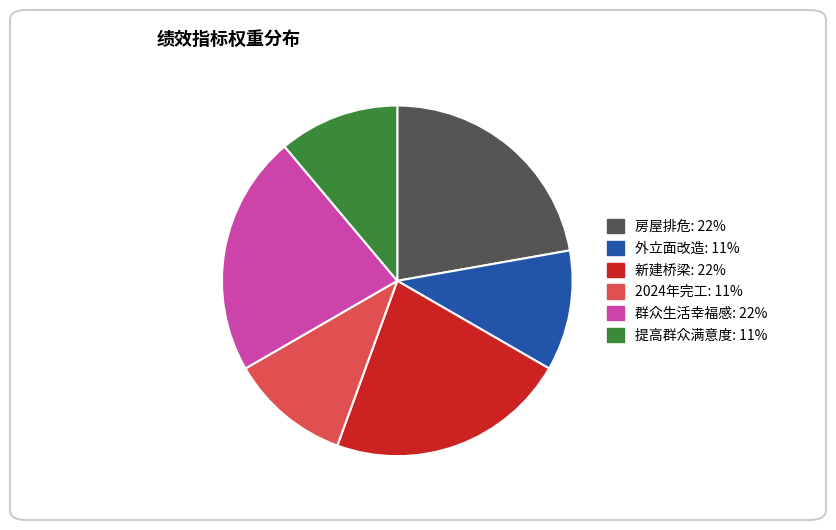

Is there any slice that represents more than half of the pie?

No